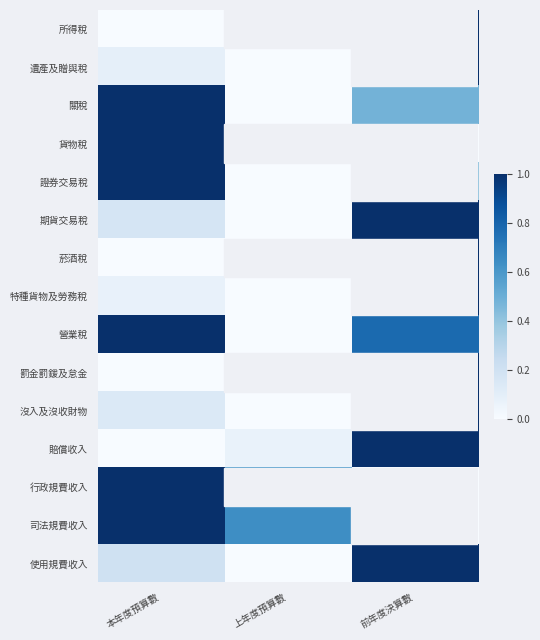

Count the number of categories in the chart.

3